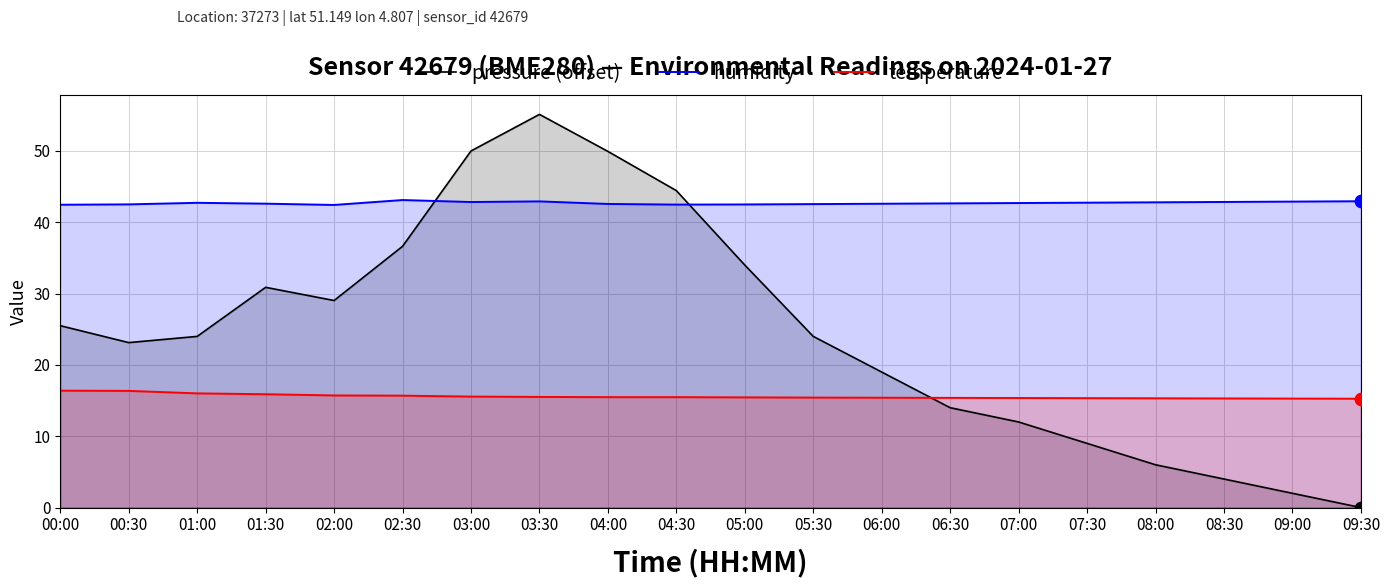

Which series has the largest total across all categories?

humidity